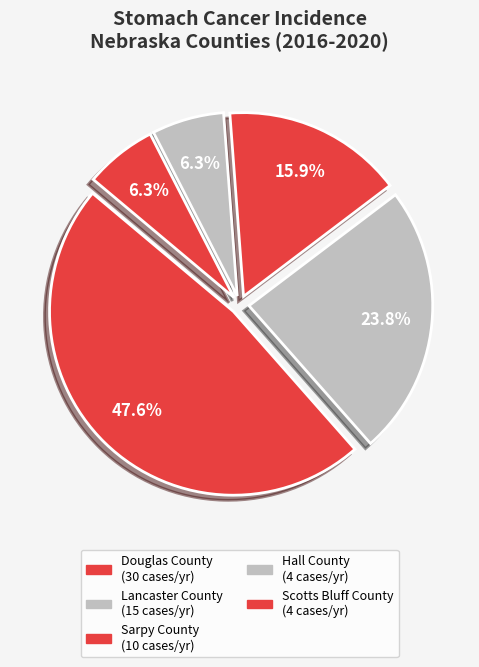

How many slices are in this pie chart?

5